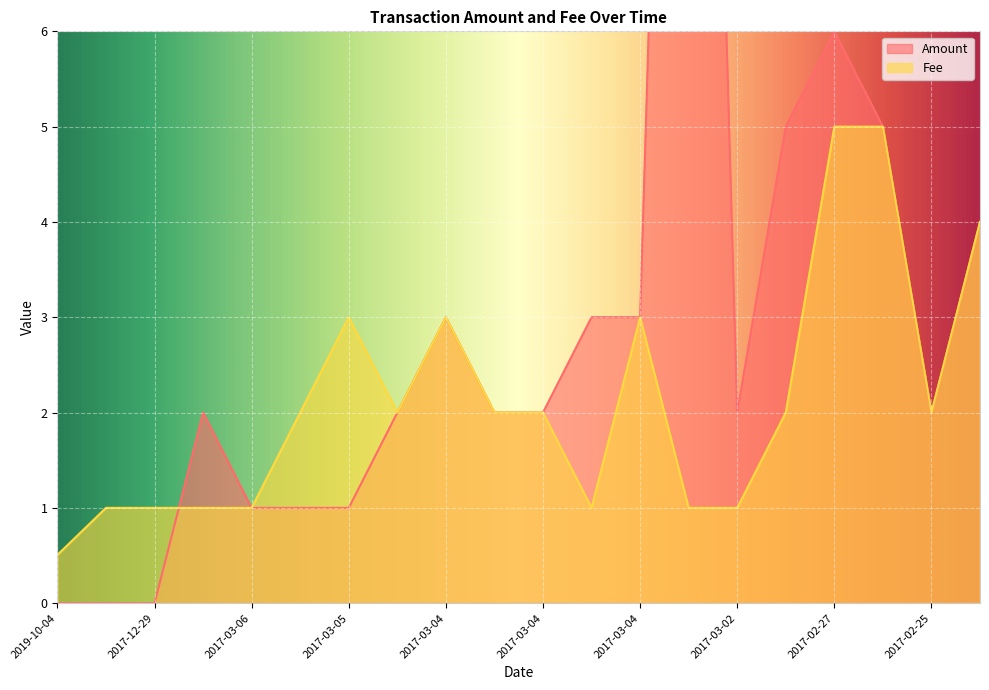

Is it true that Fee equals 1.1 at 2017-03-01?

False